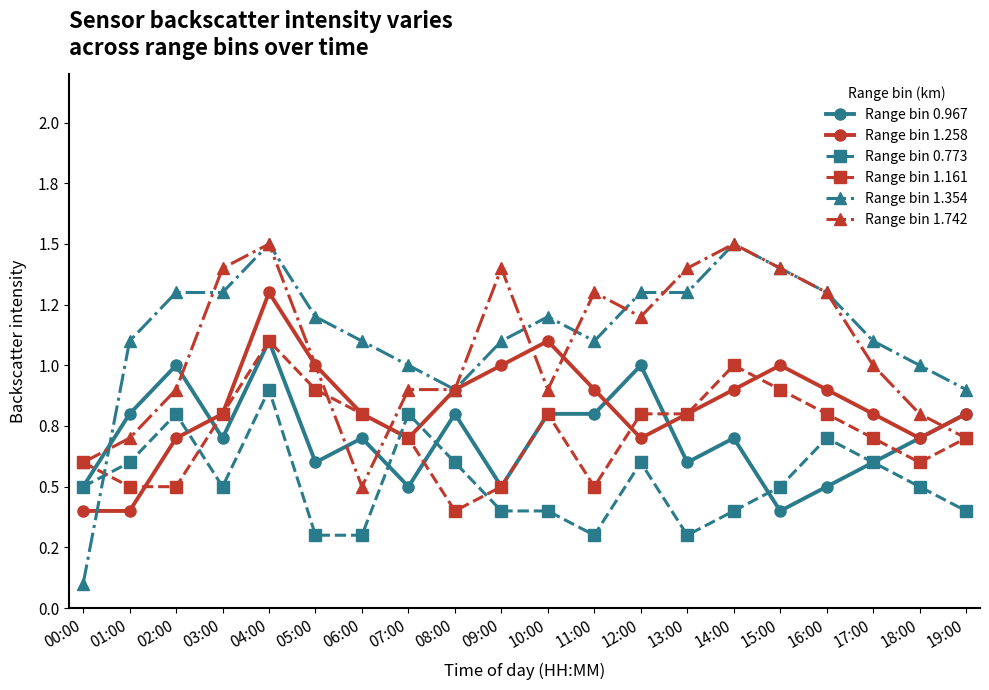

Where is the first local minimum for Range bin 1.742?

06:00